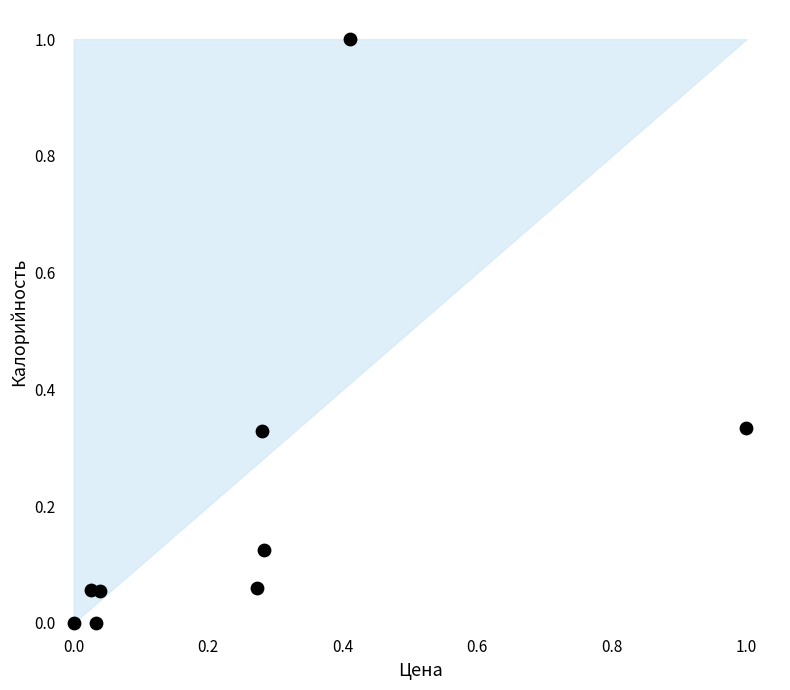

What is the range of Y values (max minus min)?

1.0